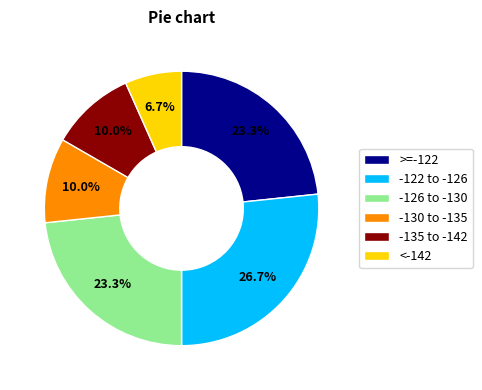

What is the smallest slice in the pie chart?

<-142